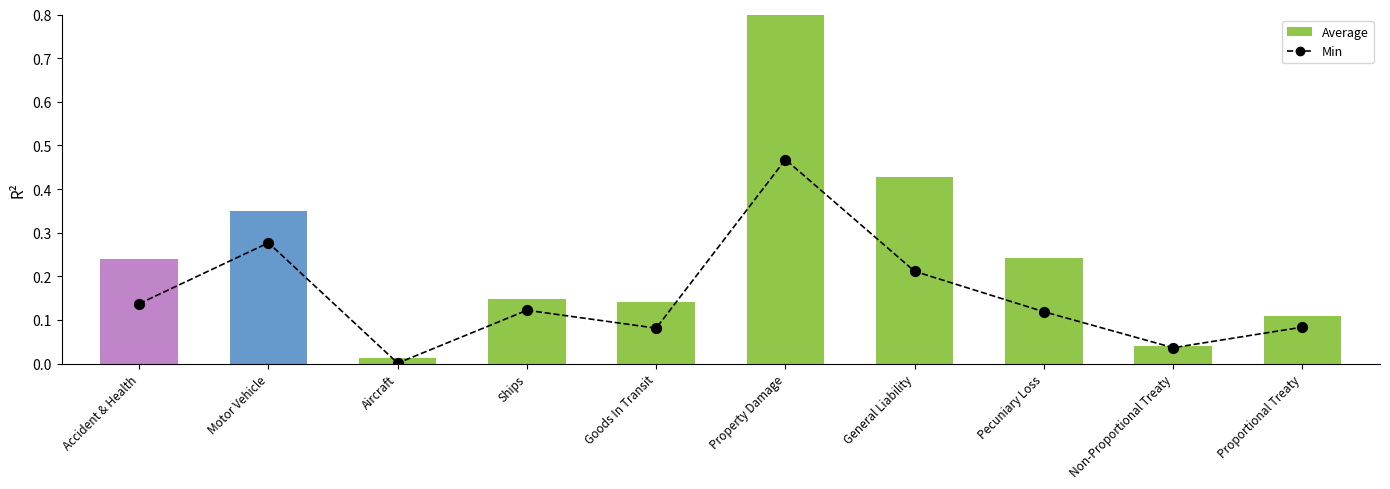

At which category is the sum across all series the highest?

Property Damage